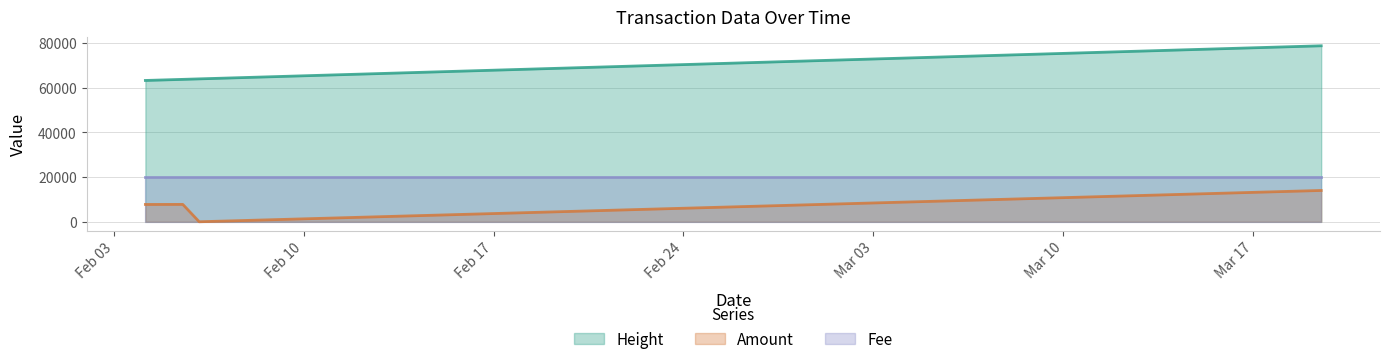

What is the greatest value displayed?

78665